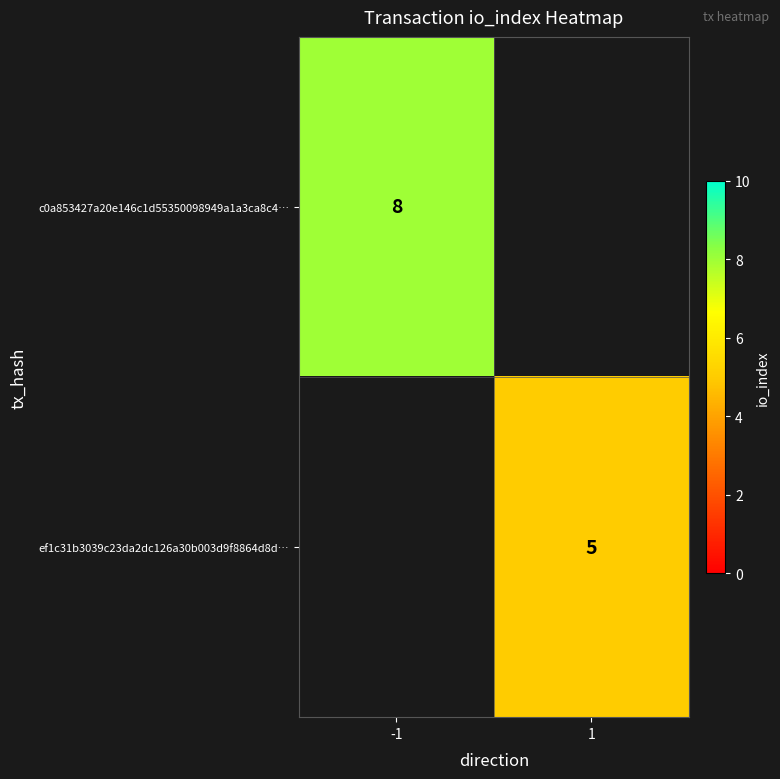

The ef1c31b3039c23da2dc126a30b003d9f8864d8d… series shows 5 at 1. True or false?

True